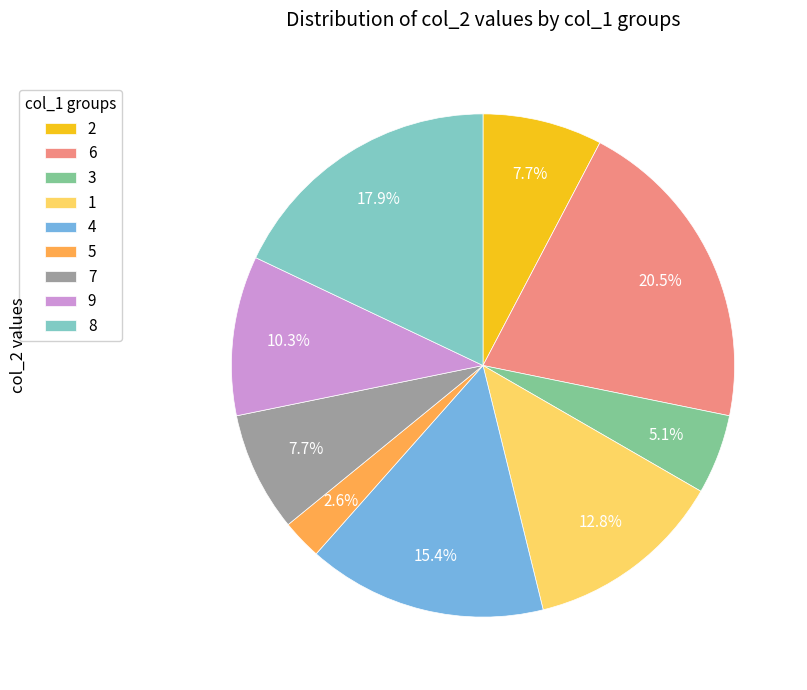

What is the ratio of the value at 9 to the value at 1?

0.8